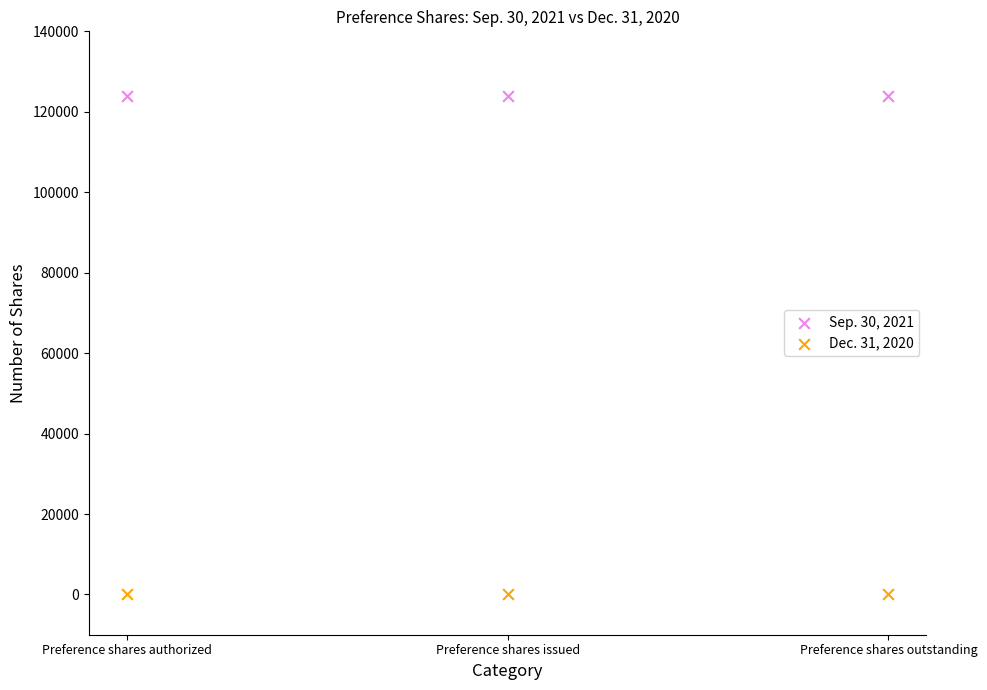

Which series contains the lowest Y value?

Dec. 31, 2020